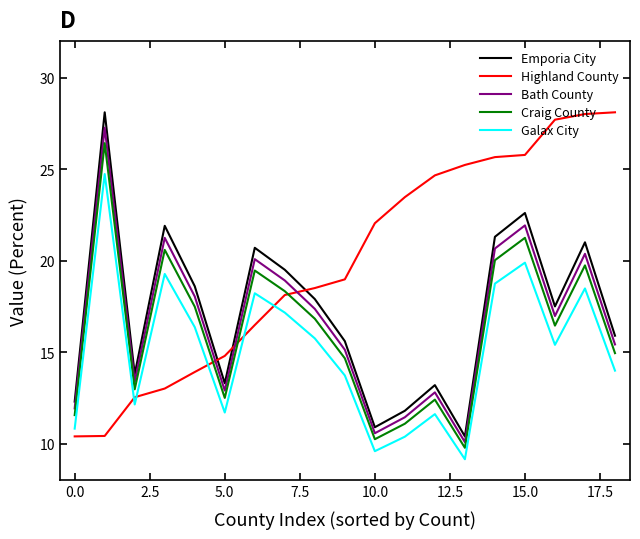

True or false: Galax City and Highland County cross at least once.

True